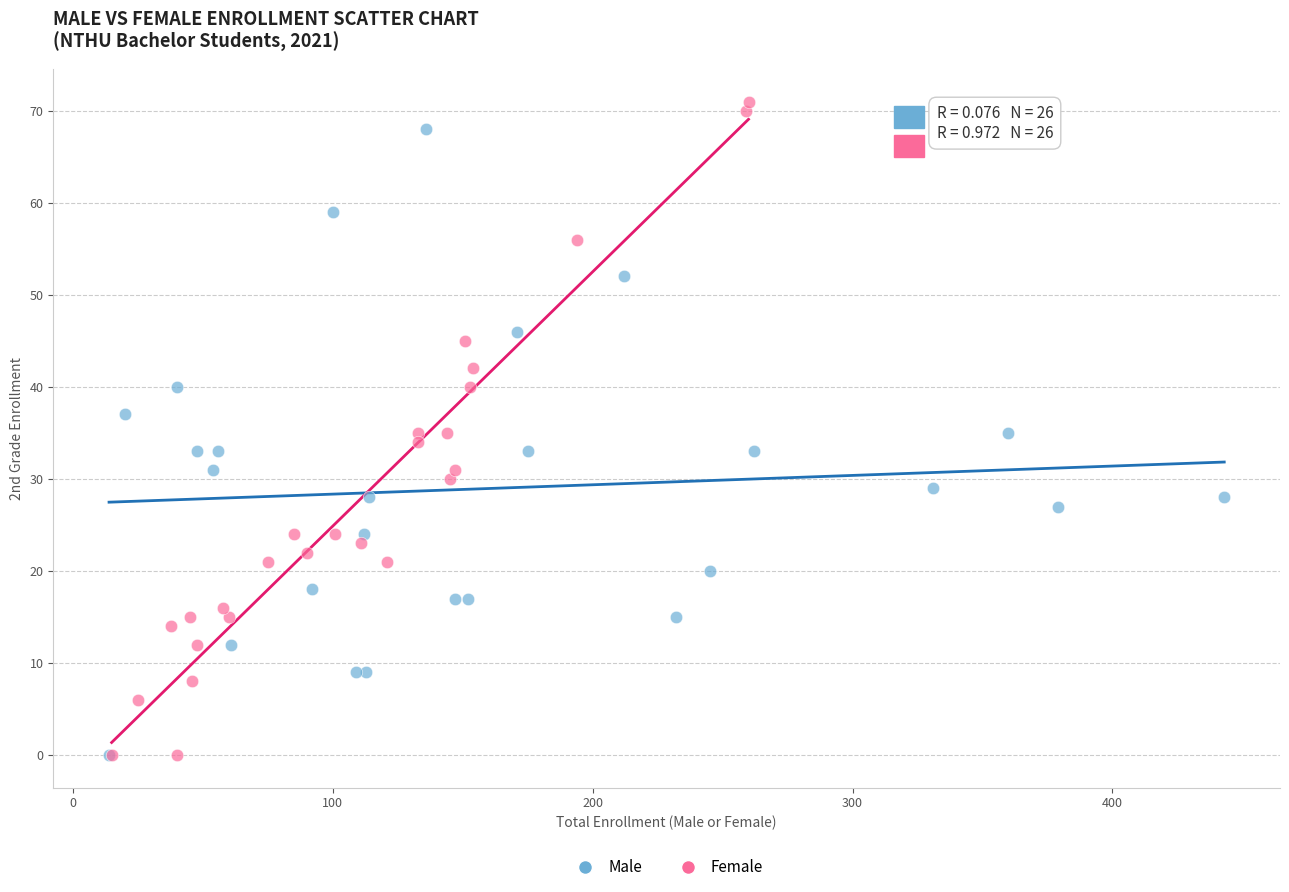

Which series has the largest Y range (max minus min)?

Female